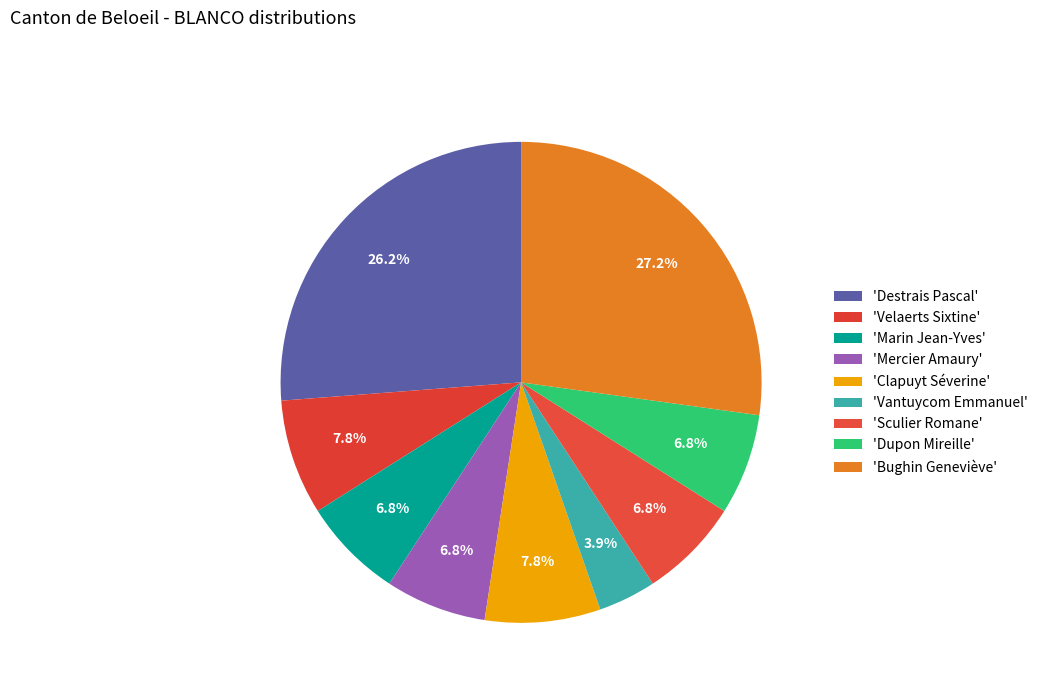

Which category has the biggest portion of the pie?

Bughin Geneviève